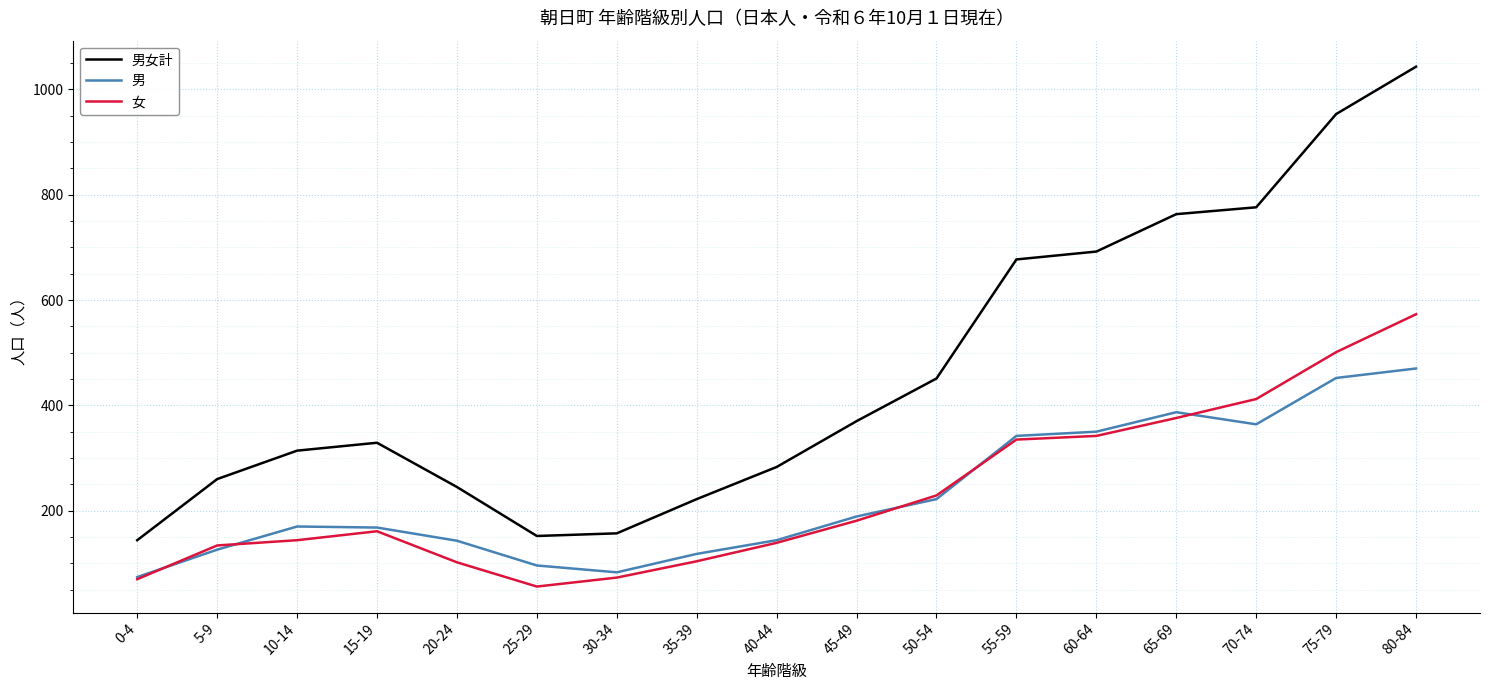

What position from the right is 0-4?

17